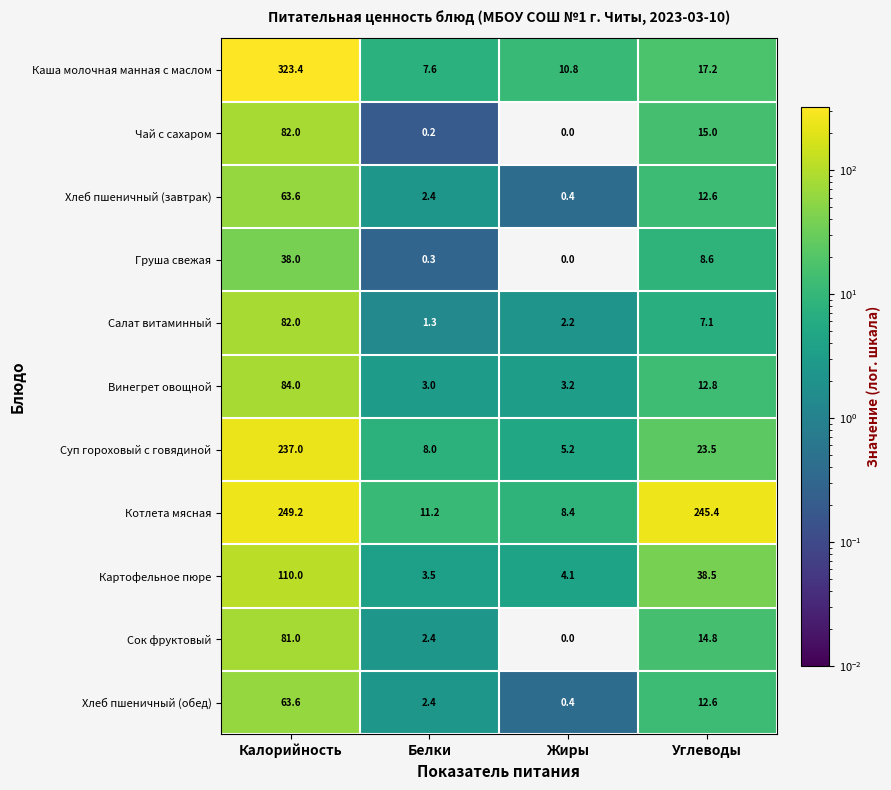

Read the Винегрет овощной value at Белки.

3.0